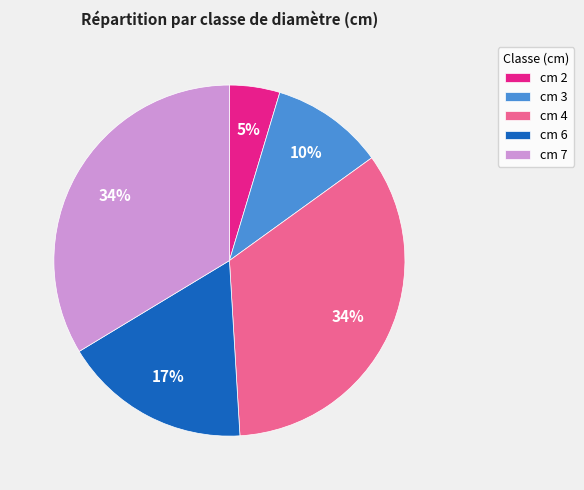

What is the smallest slice in the pie chart?

cm 2